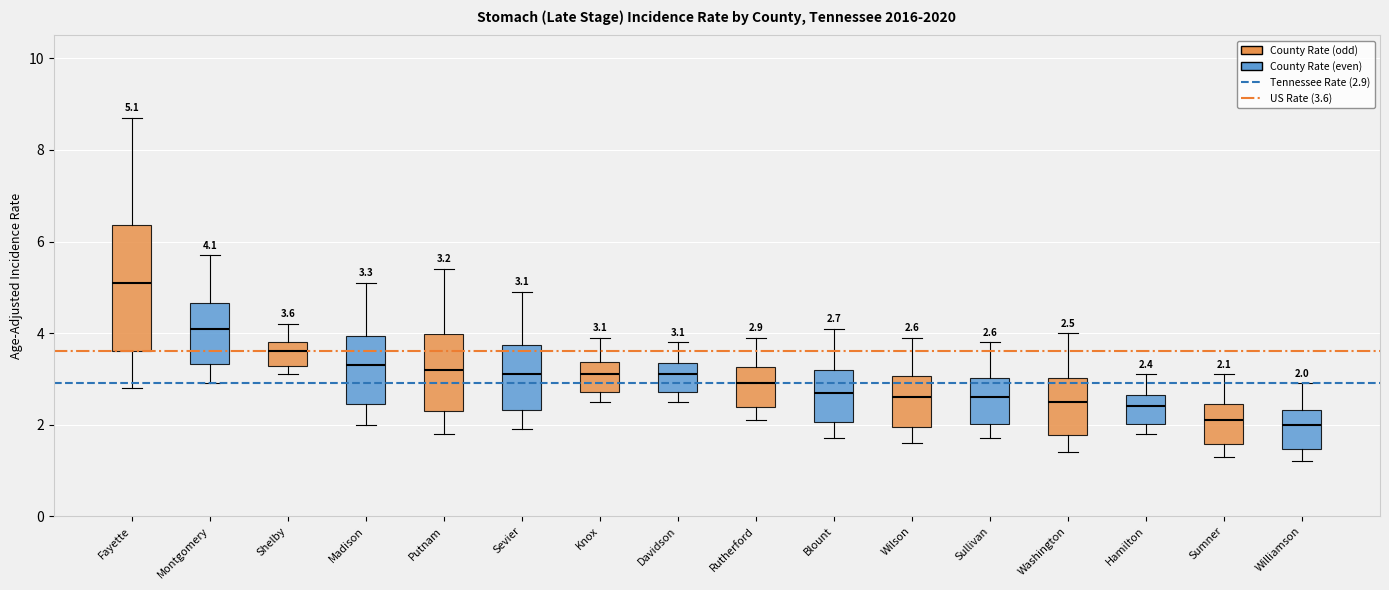

Which box is the tallest, from its lower edge to its upper edge?

Fayette